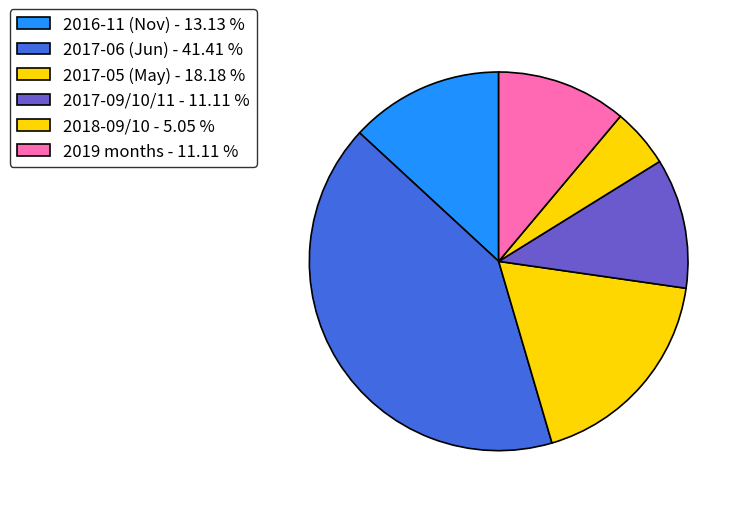

Is there a majority slice in this chart?

No